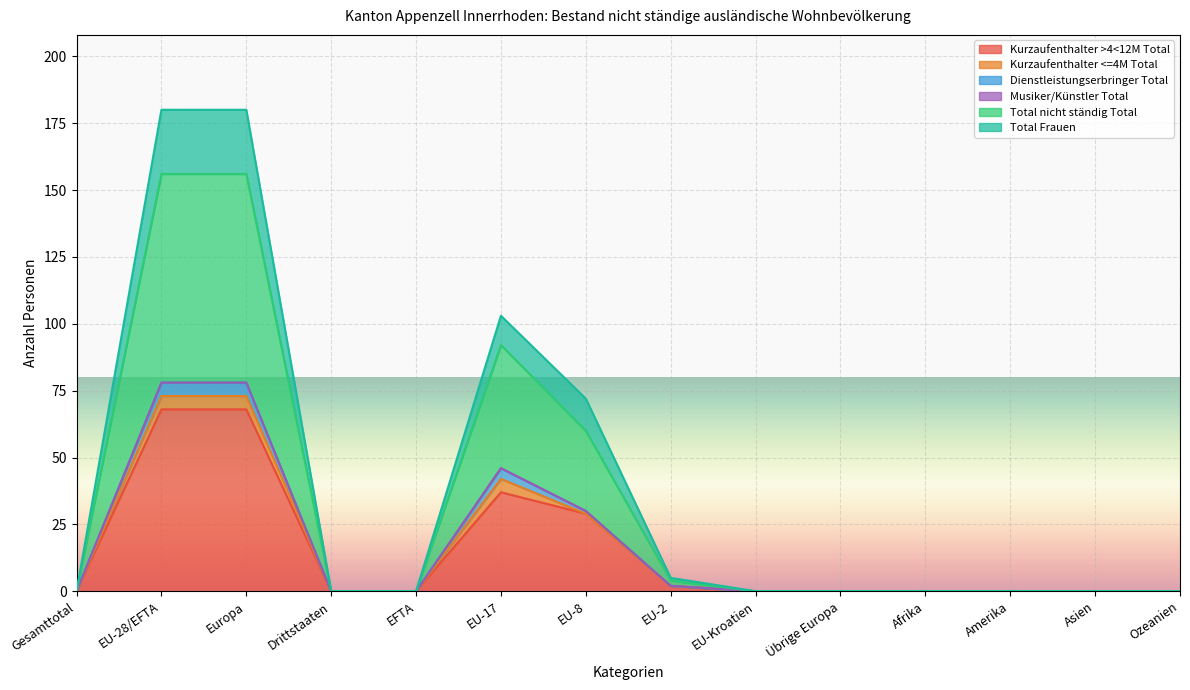

Is it true that Kurzaufenthalter >4<12M Total equals -43 at Übrige Europa?

False